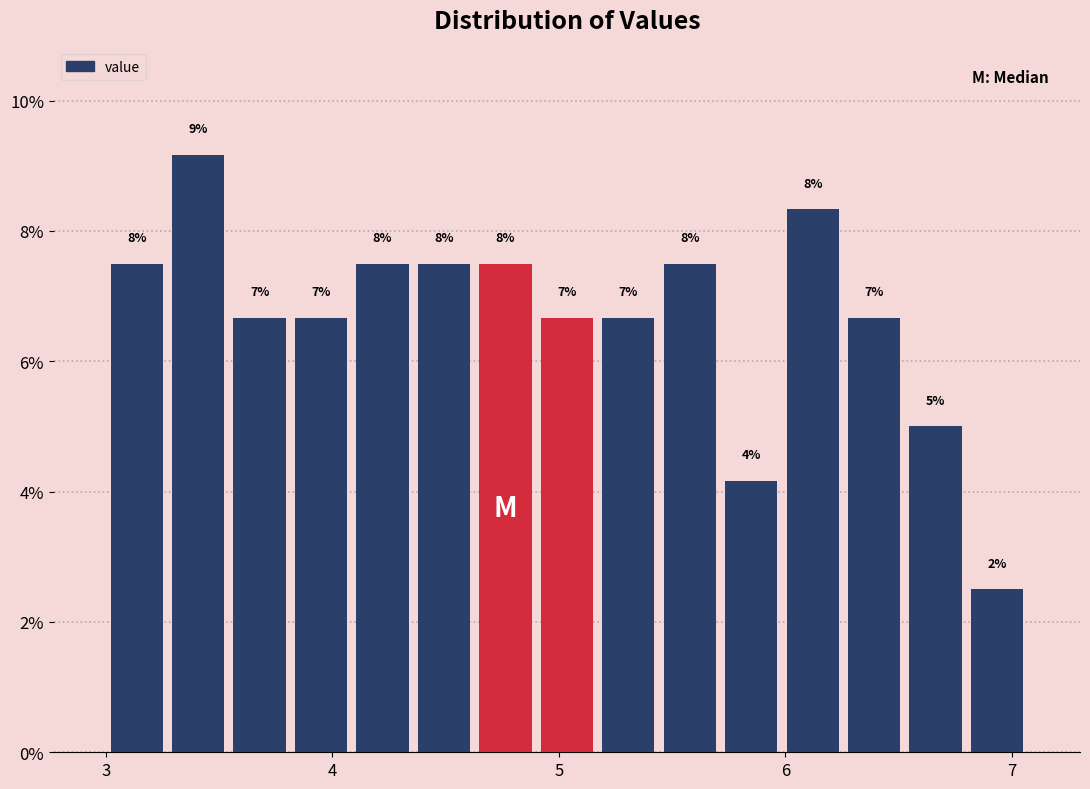

Read against the x-axis, roughly where is the centre of the tallest bar?

3.4